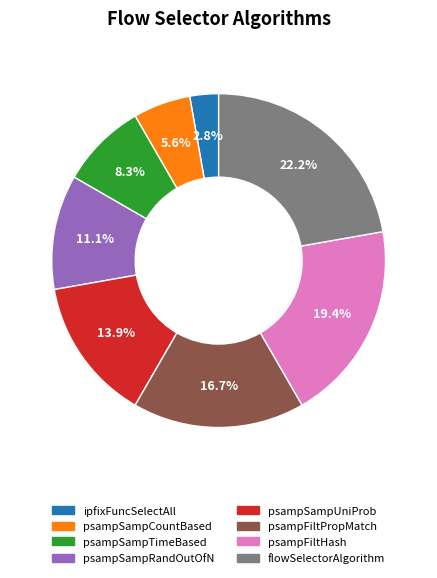

Between psampSampUniProb and flowSelectorAlgorithm, which is larger?

flowSelectorAlgorithm